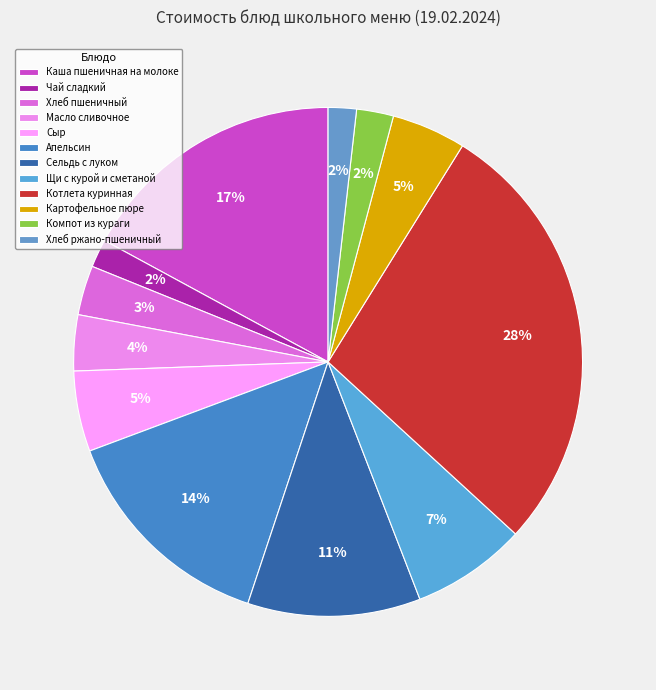

Is it true that Хлеб пшеничный is 3% of the pie?

True